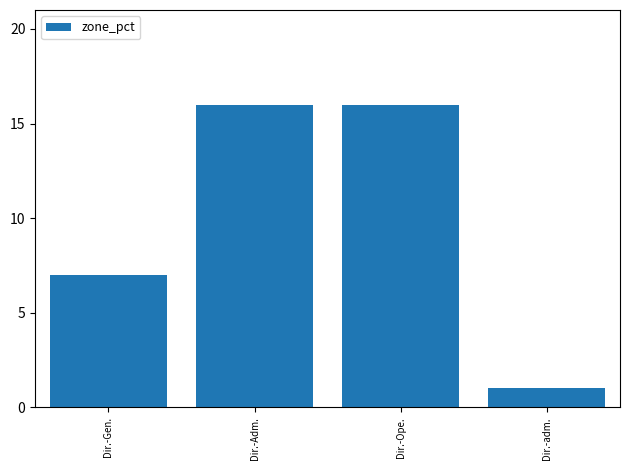

Reading right to left, extract all data points from this chart.

1	16	16	7